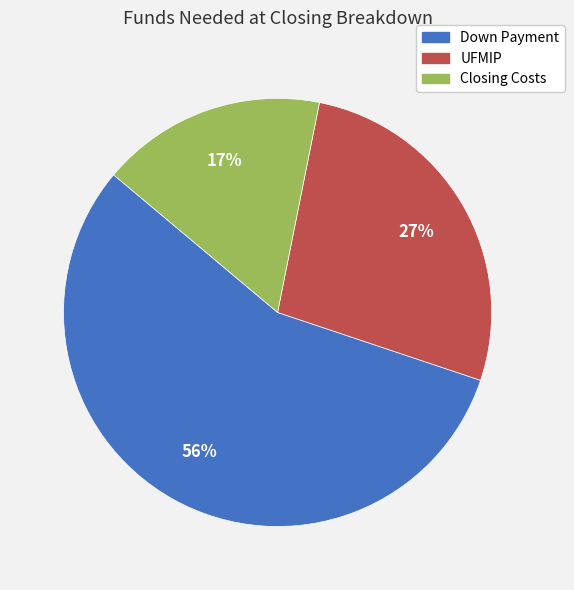

Count the number of slices in the pie.

3